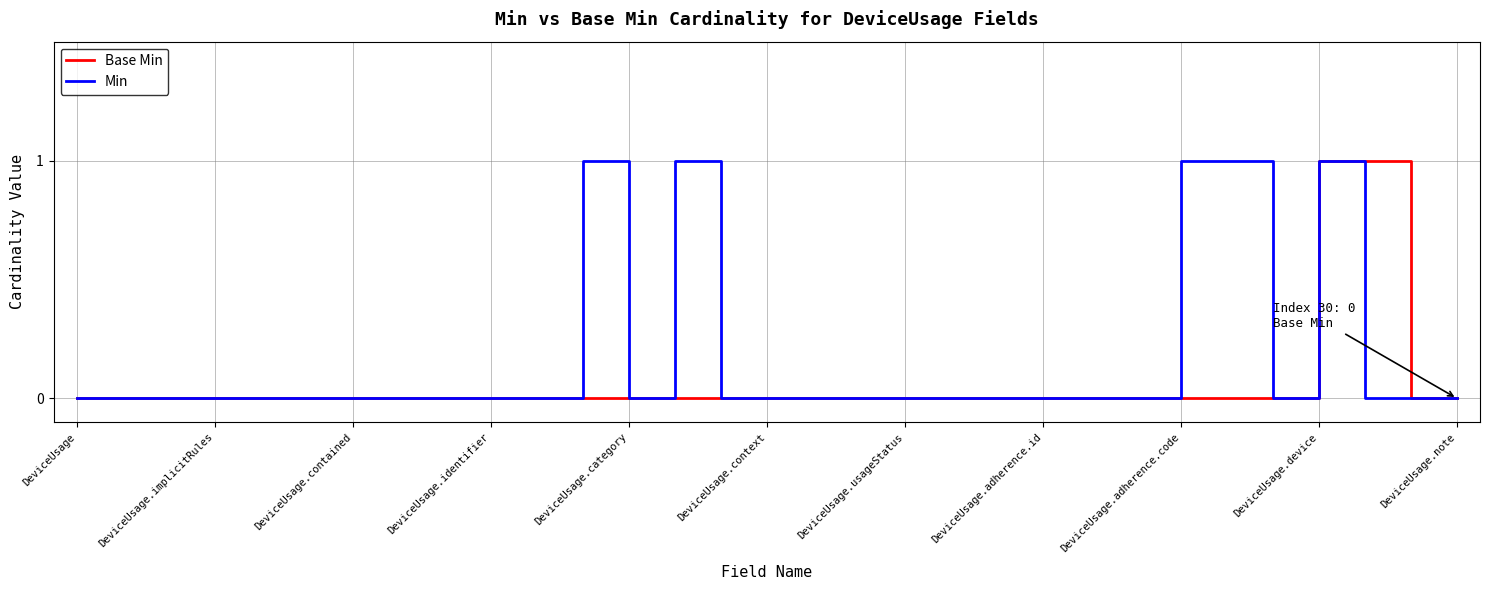

Which series has the largest total across all categories?

Min